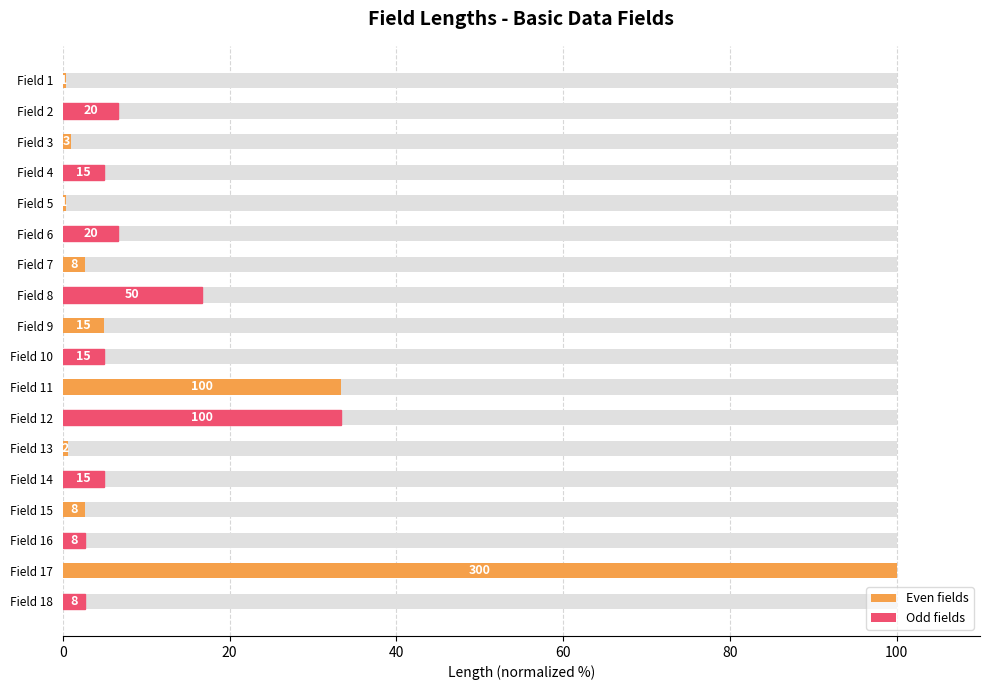

Reading left to right, extract all data points from this chart.

0.3	6.7	1.0	5.0	0.3	6.7	2.7	16.7	5.0	5.0	33.3	33.3	0.7	5.0	2.7	2.7	100.0	2.7